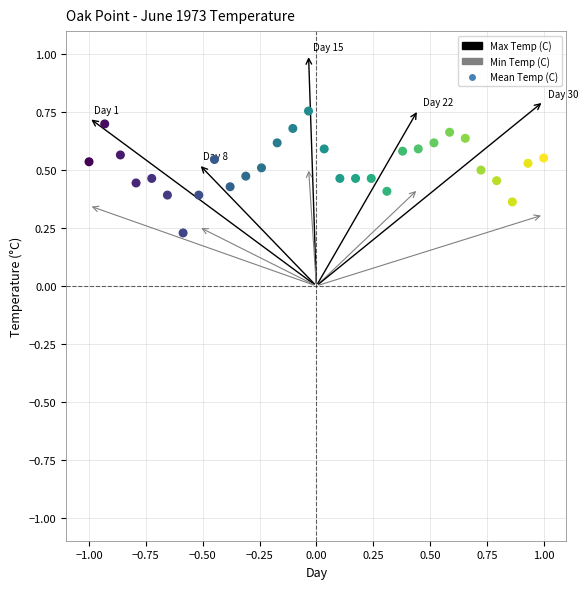

What is the range of X values (max minus min)?

2.0